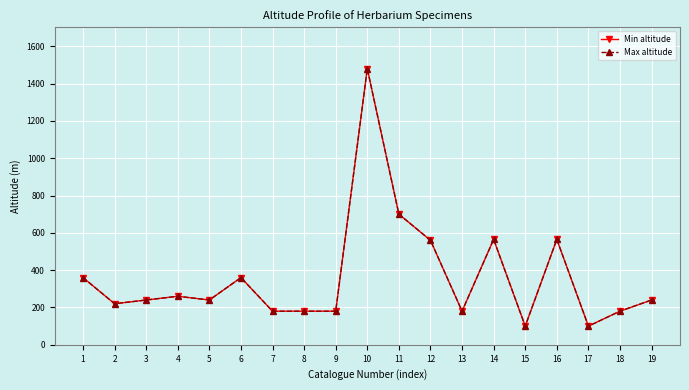

Does the chart have visible grid lines?

Yes